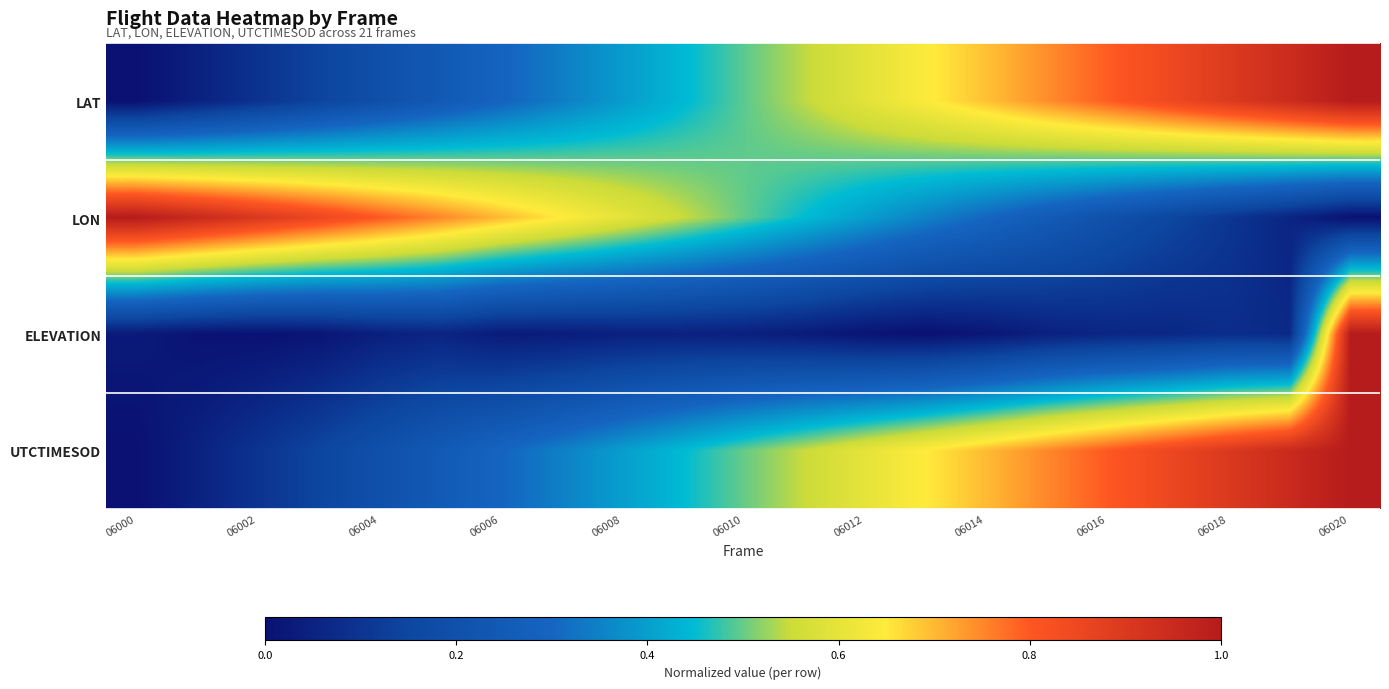

What is the maximum value shown in the chart?

1.0